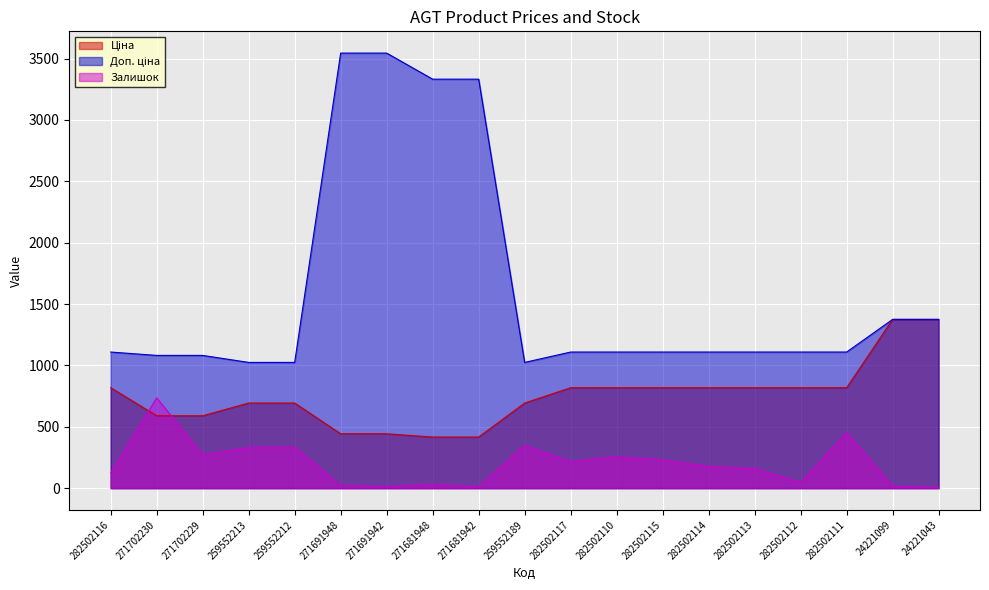

Which series has the largest total across all categories?

Доп. ціна